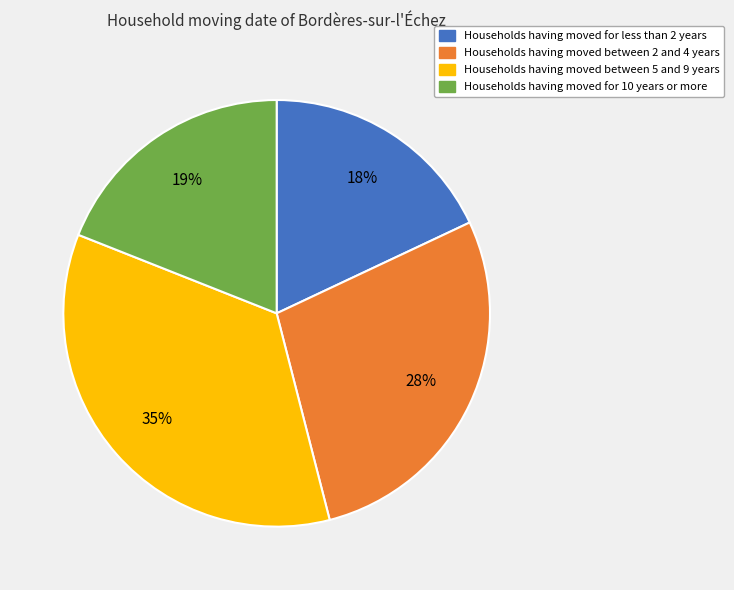

Is there any slice that represents more than half of the pie?

No